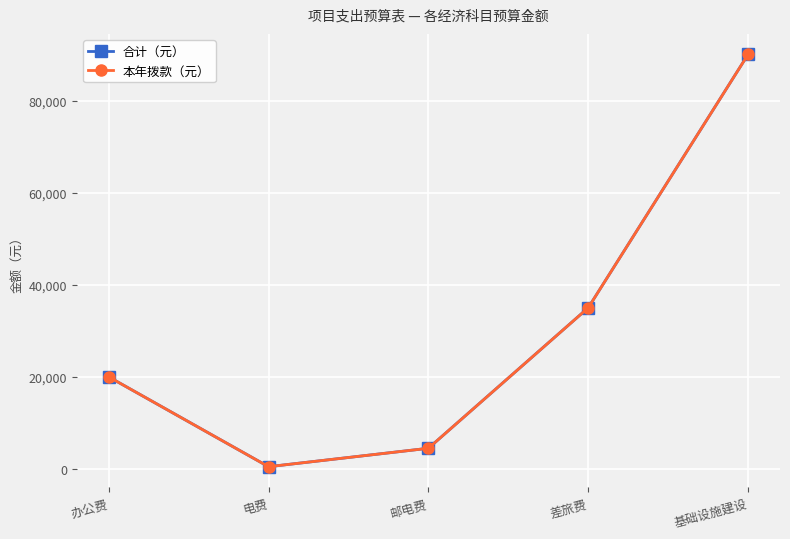

At which label does 本年拨款（元） first exceed 20000?

差旅费